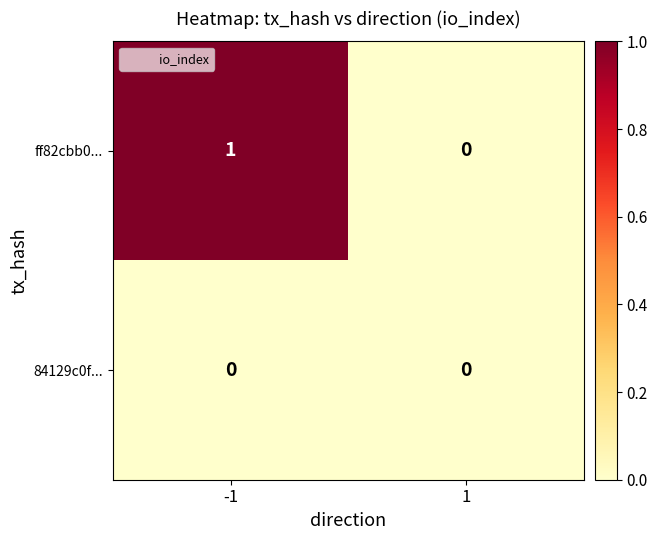

Is it true that ff82cbb0... equals 0 at 1?

True